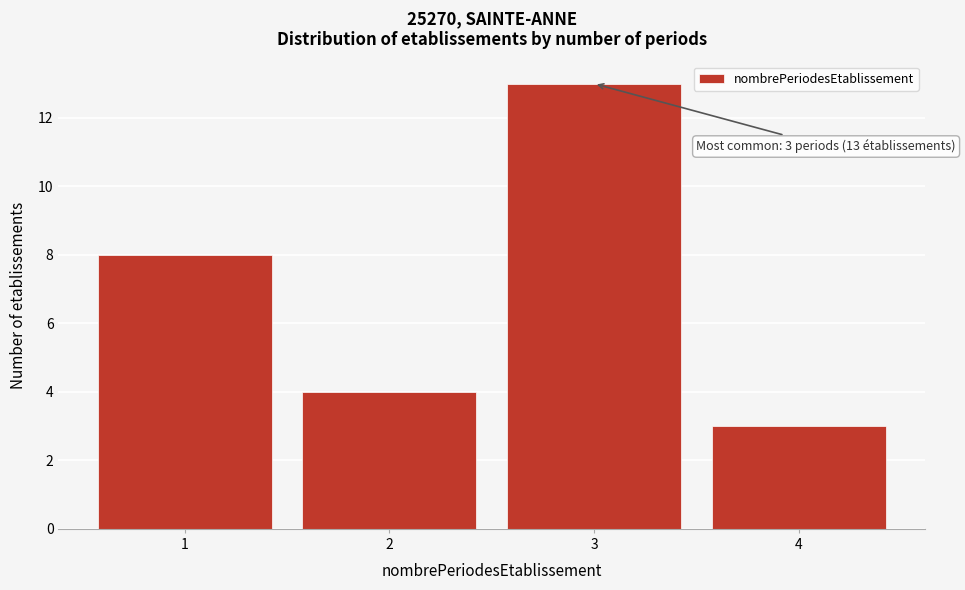

Over which range of the x-axis is the bar tallest?

2.5 to 3.5